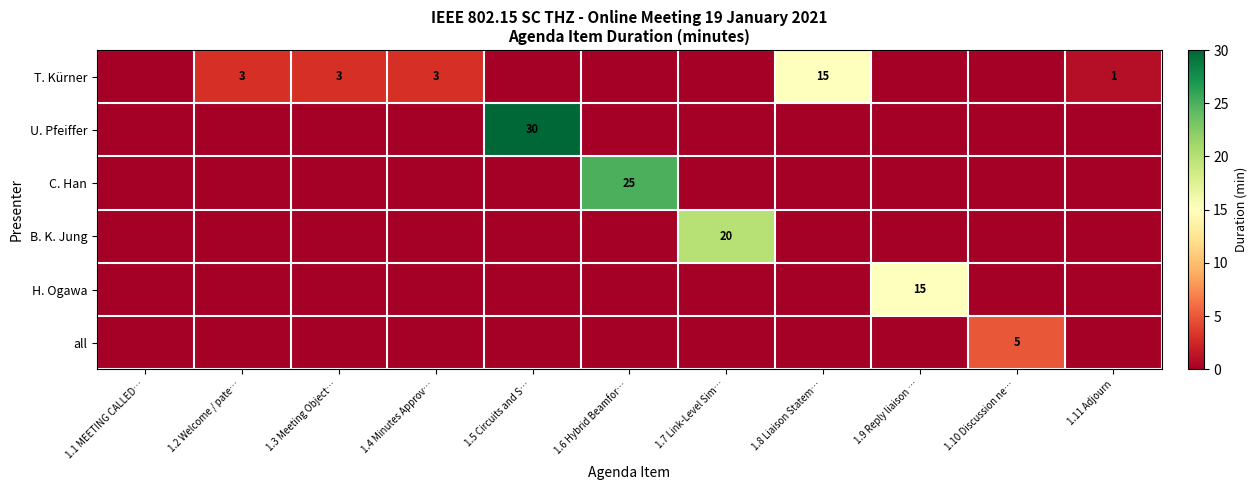

At 1.6 Hybrid Beamfor…, list the series in order from largest to smallest.

C. Han, T. Kürner, U. Pfeiffer, B. K. Jung, H. Ogawa, all